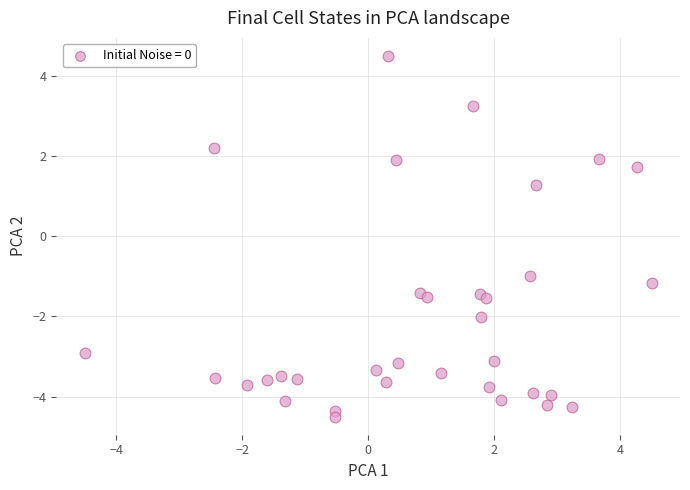

What Y value in the scatter plot is closest to 0?

-1.0